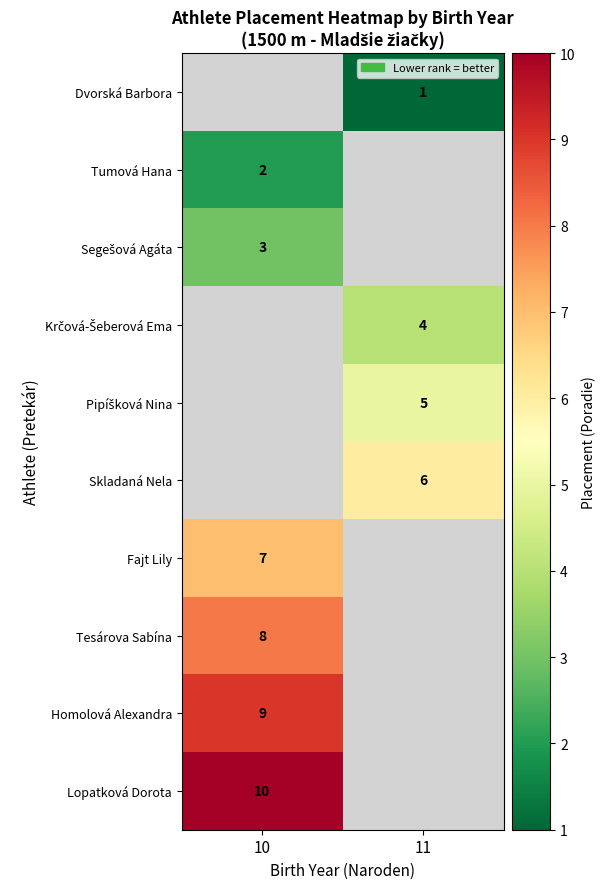

True or false: Skladaná Nela has a value of 6 at 11.

True